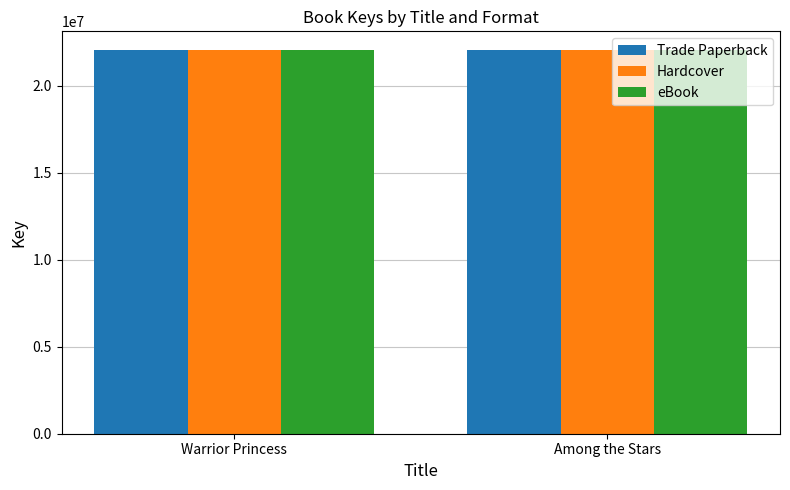

What value does the Trade Paperback series have at Warrior Princess?

22013946